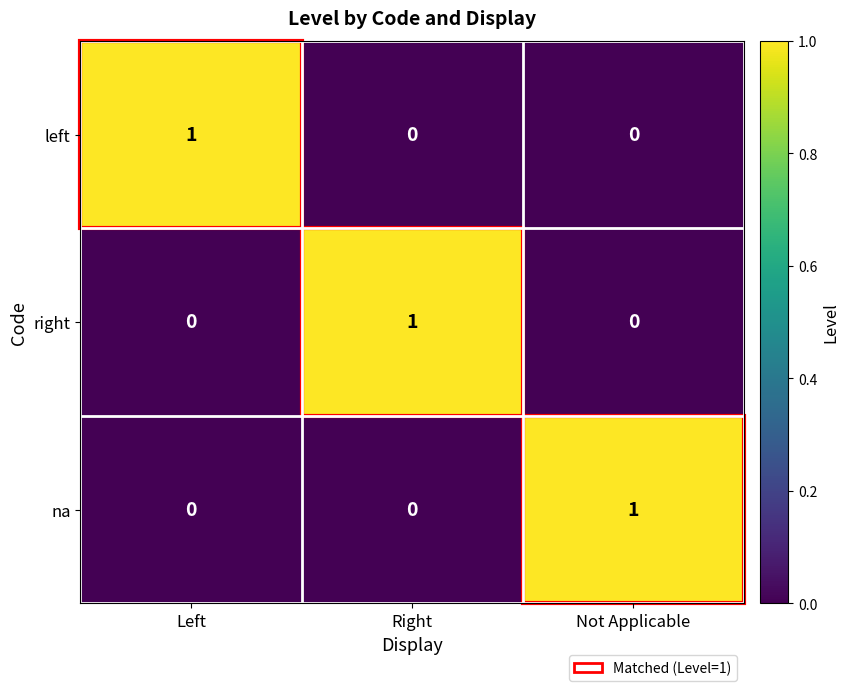

What is the spread (max minus min) of values at Left?

1